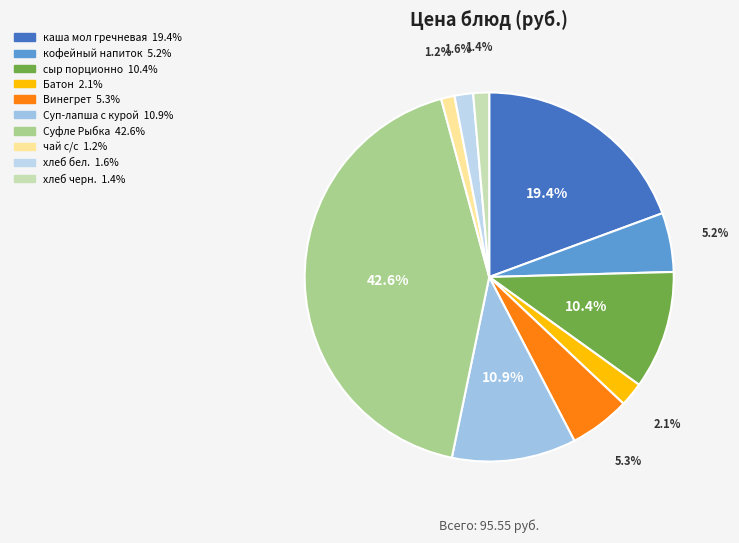

How many segments does this pie chart have?

10